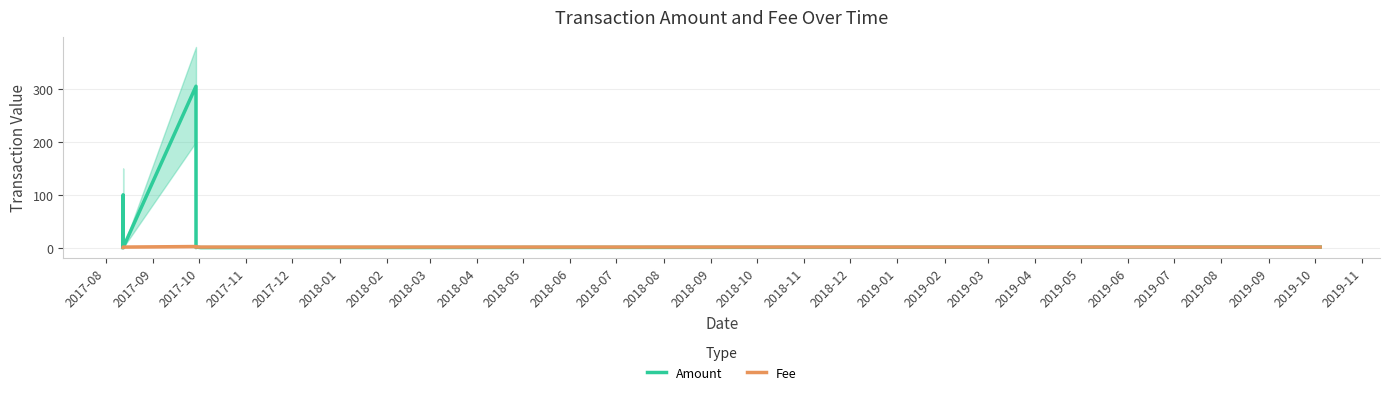

Rank the series by their maximum value, from highest to lowest.

Amount, Fee